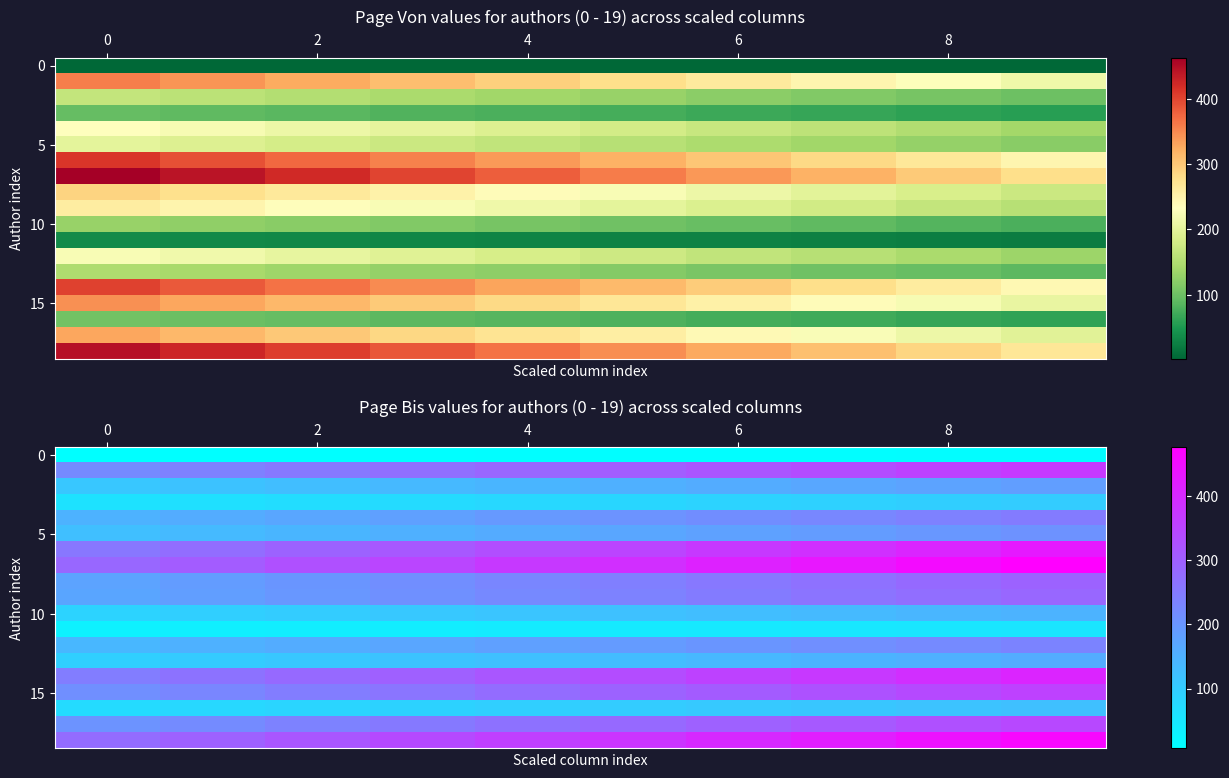

What is the total value across all series at 9?

4896.0